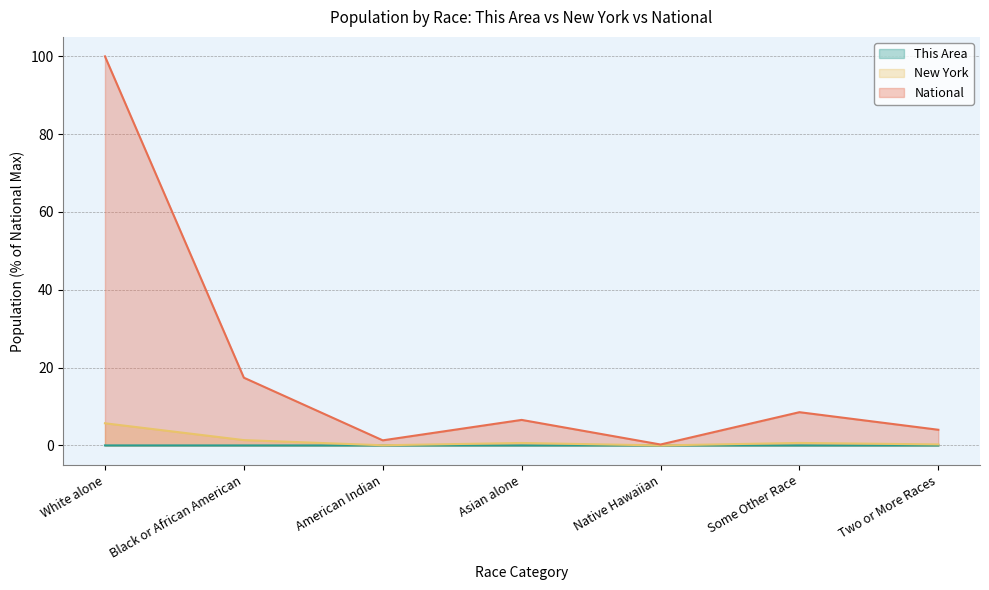

Reading left to right, extract all data points from this chart.

This Area: White alone=0.0	Black or African American=0.0	American Indian=0.0	Asian alone=0.0	Native Hawaiian=0.0	Some Other Race=0.0	Two or More Races=0.0
New York: White alone=5.7	Black or African American=1.4	American Indian=0.0	Asian alone=0.6	Native Hawaiian=0.0	Some Other Race=0.6	Two or More Races=0.3
National: White alone=100.0	Black or African American=17.4	American Indian=1.3	Asian alone=6.6	Native Hawaiian=0.2	Some Other Race=8.5	Two or More Races=4.0